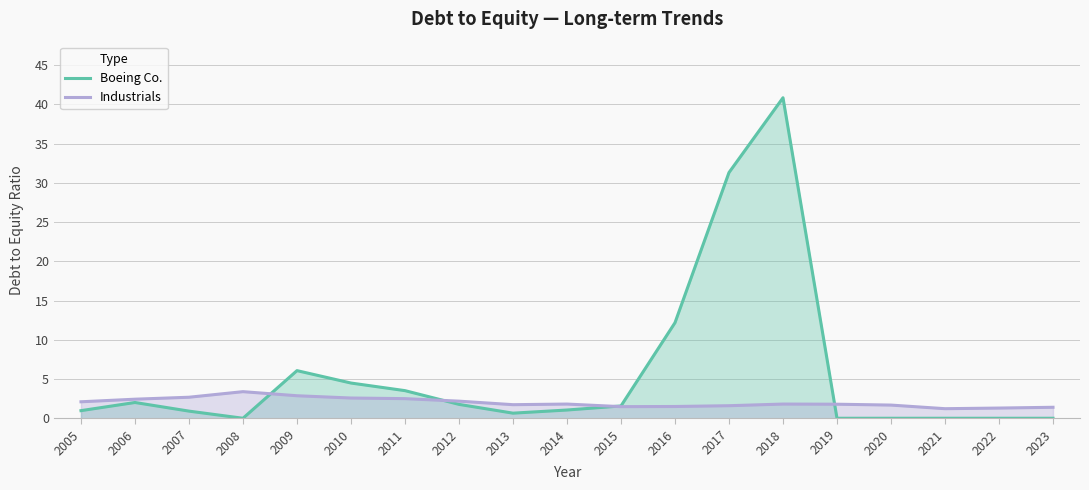

True or false: Boeing Co. and Industrials intersect in this chart.

True